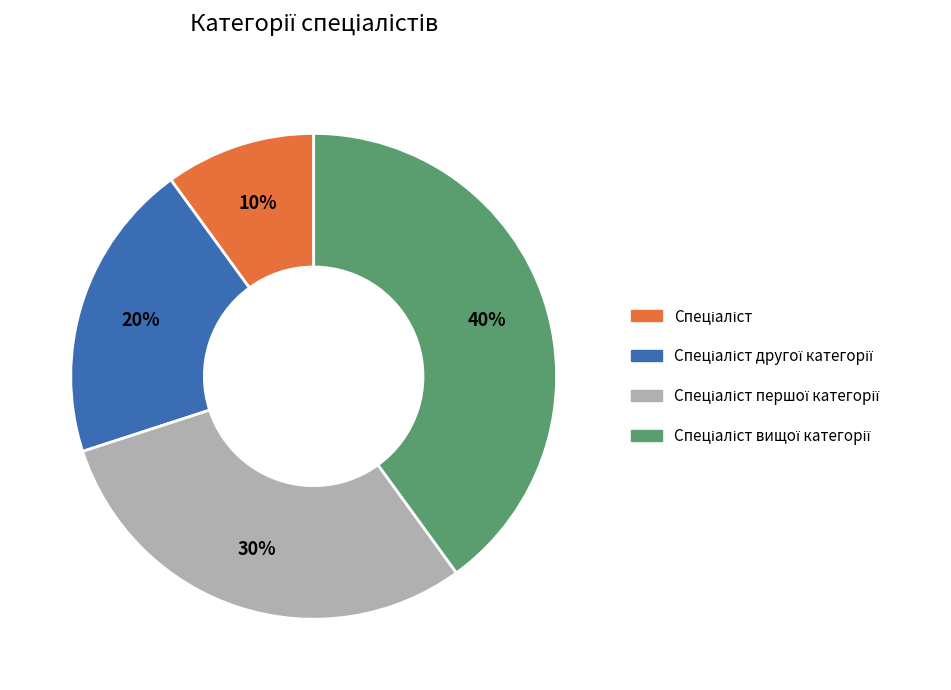

How many slices are in this pie chart?

4